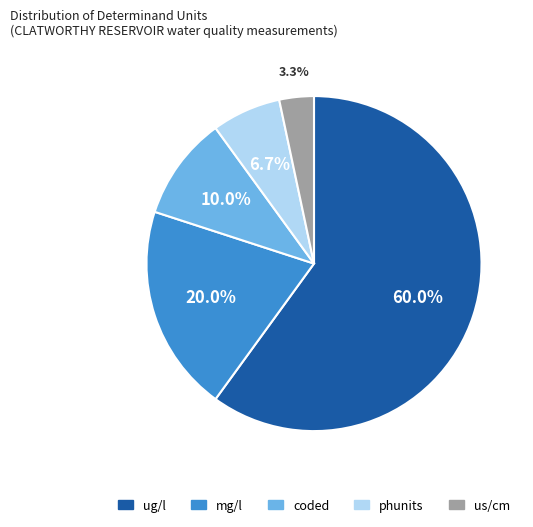

Rank the categories by value from lowest to highest.

us/cm, phunits, coded, mg/l, ug/l